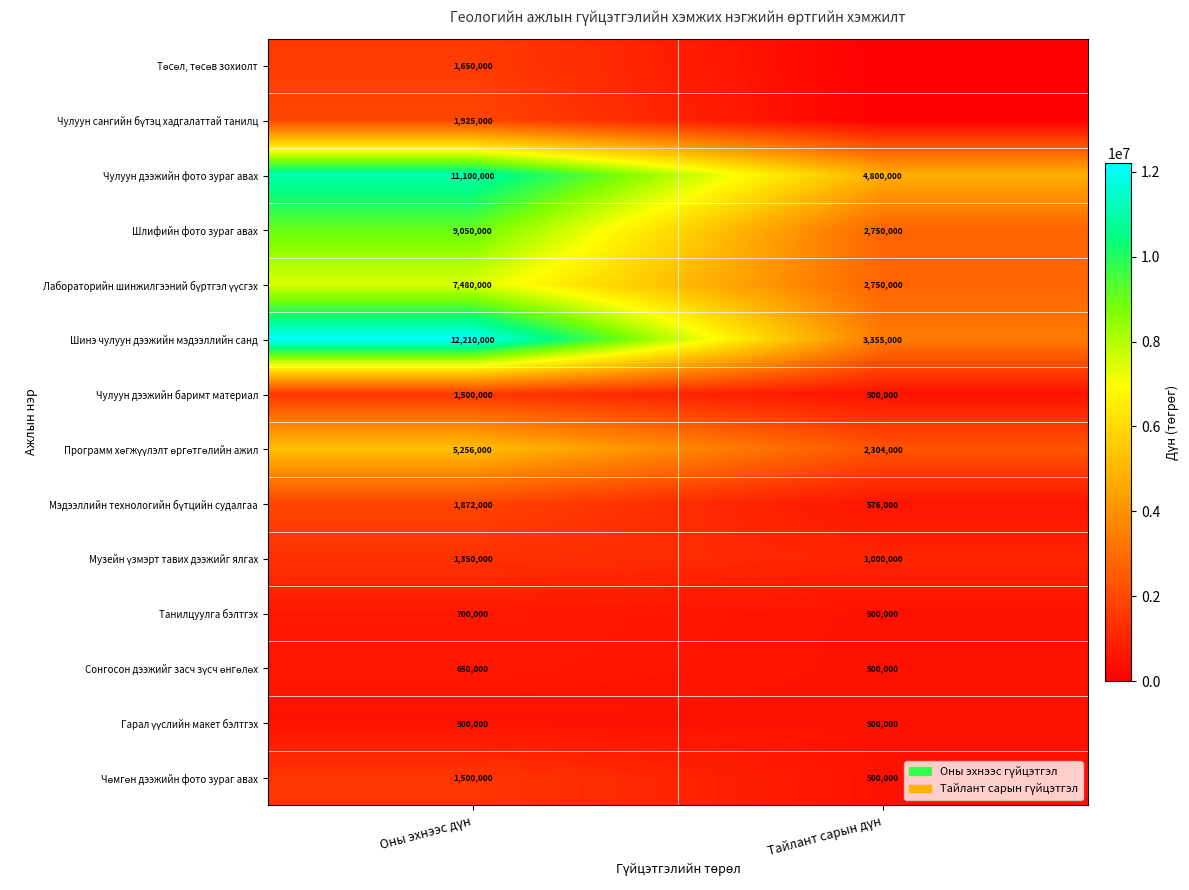

What is the highest value of the Шинэ чулуун дээжийн мэдээллийн санд series?

12210000